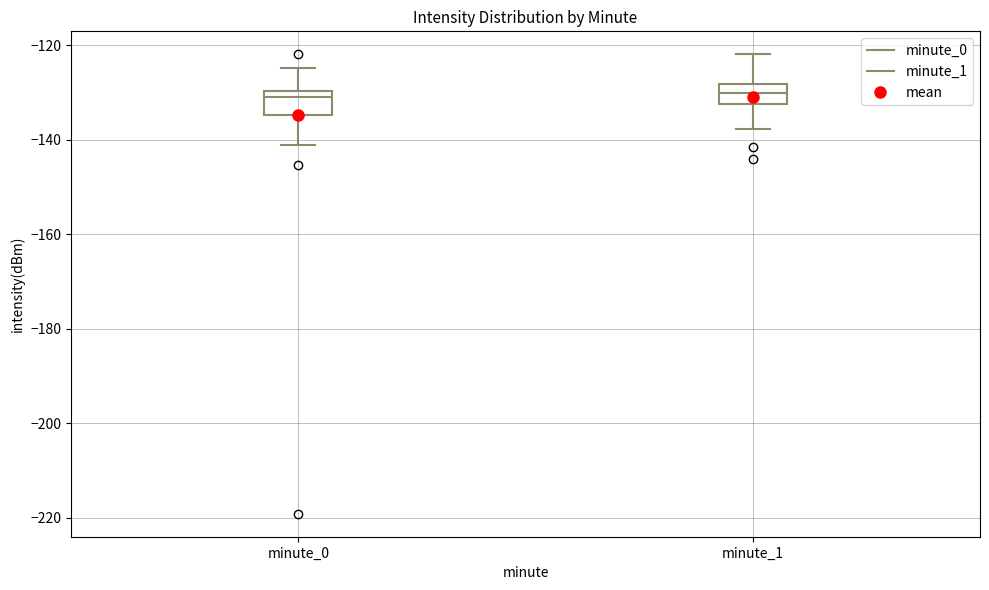

Where does the lower whisker of the box for minute_0 end on the y-axis? The values are not printed on the chart, so give them approximately, as read against the axis.

-142